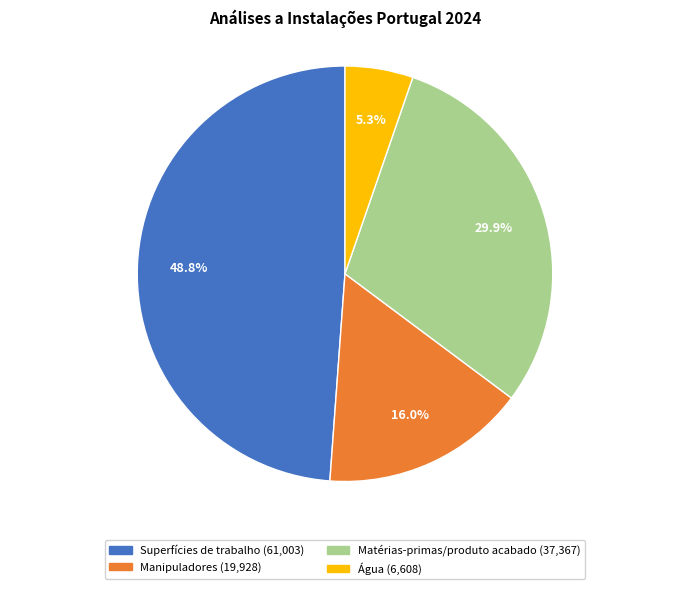

Combined, do Matérias-primas/produto acabado and Água account for over 50%?

No